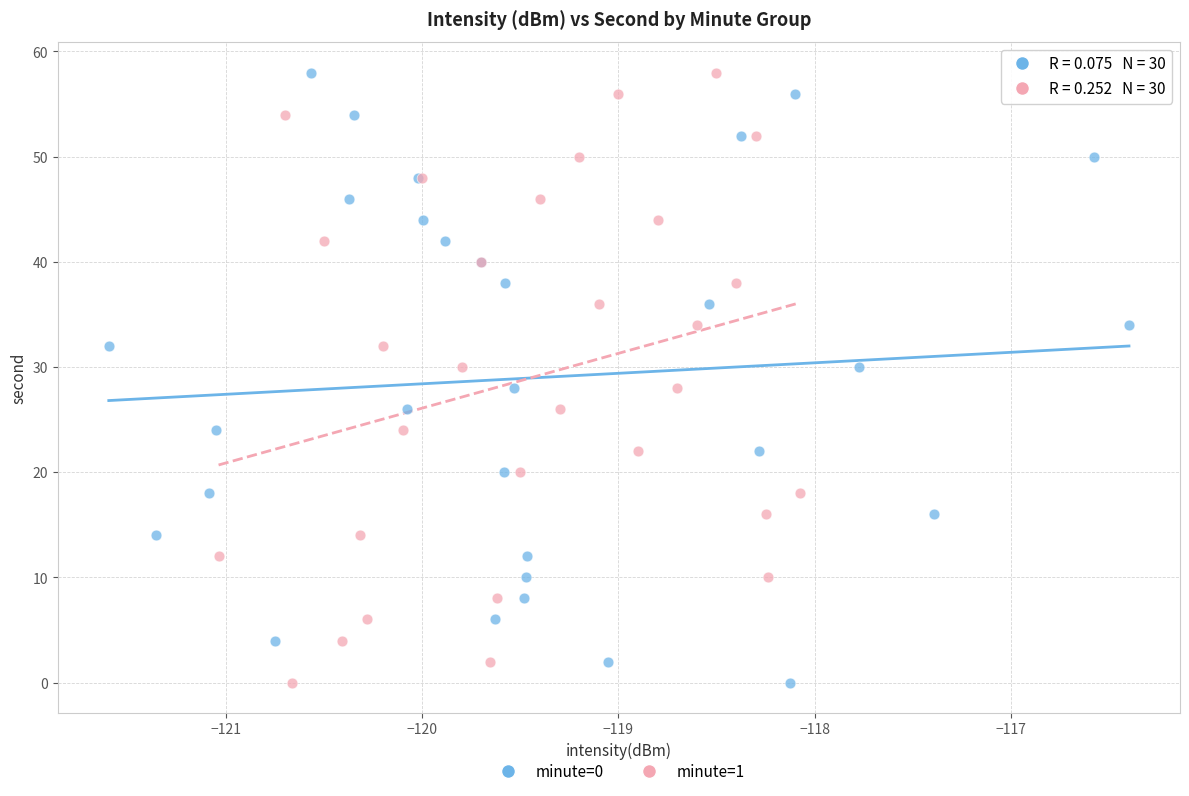

What are all the series names shown in the legend?

minute=0, minute=1